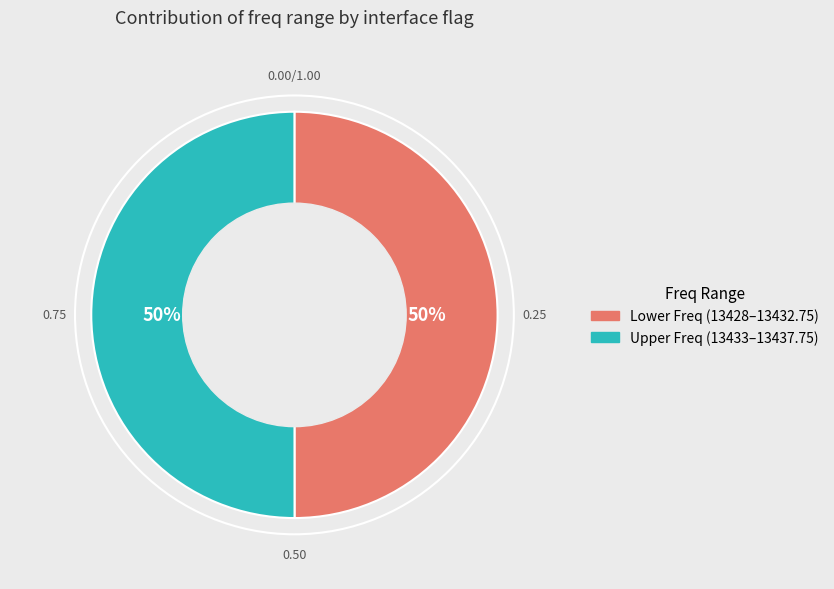

To the nearest percent, what is the average slice percentage?

50%